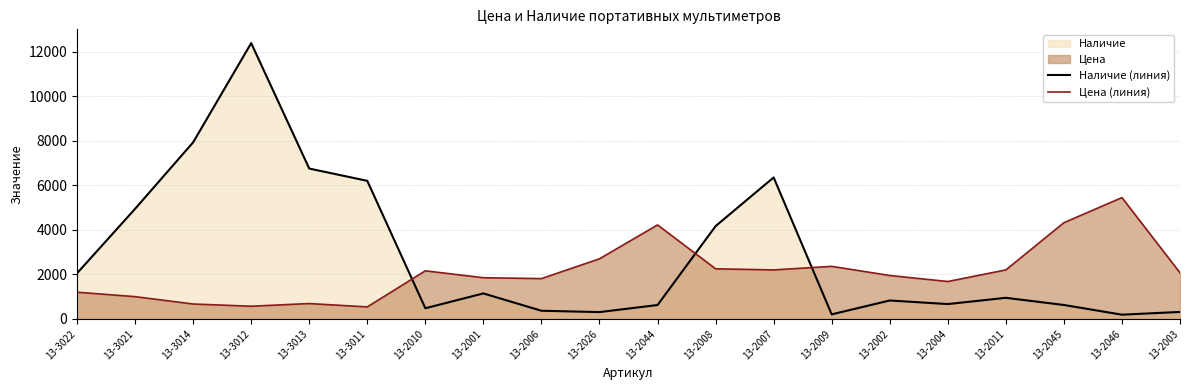

What is the difference between the maximum and minimum values in the Цена (линия) series?

4907